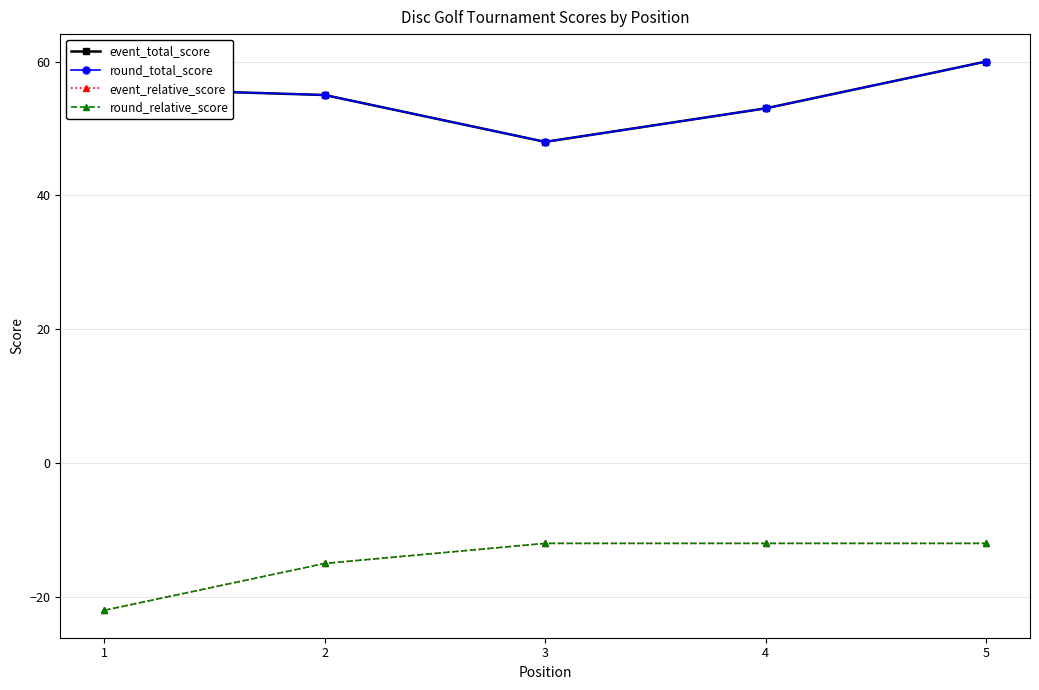

What are all the series names shown in the legend?

event_total_score, round_total_score, event_relative_score, round_relative_score